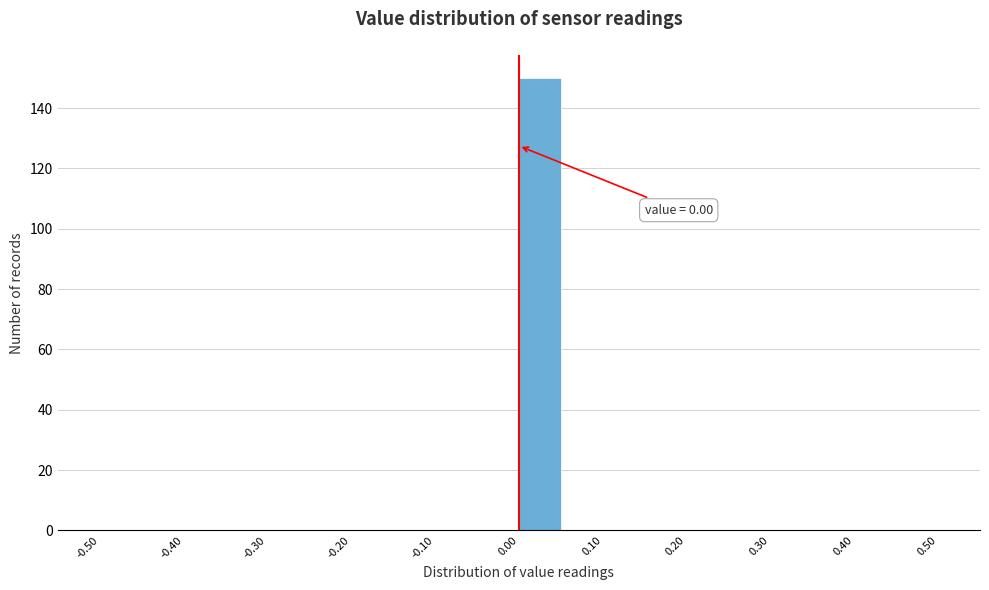

Which range on the x-axis has the tallest bar?

0.00 to 0.05